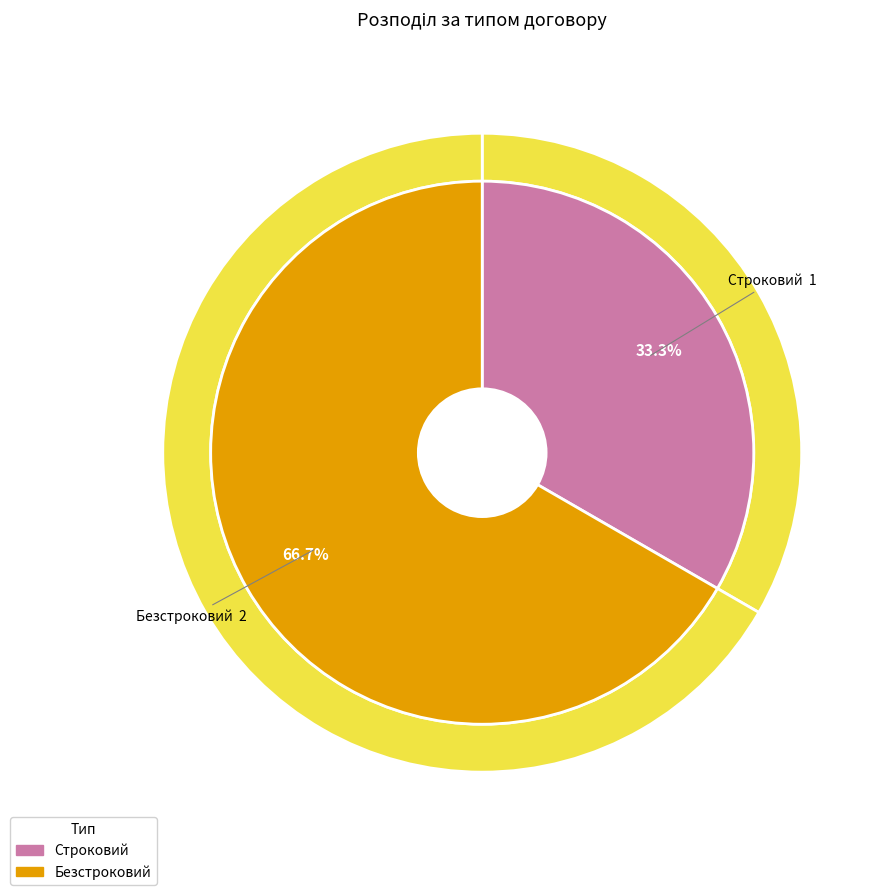

Count the number of slices in the pie.

2